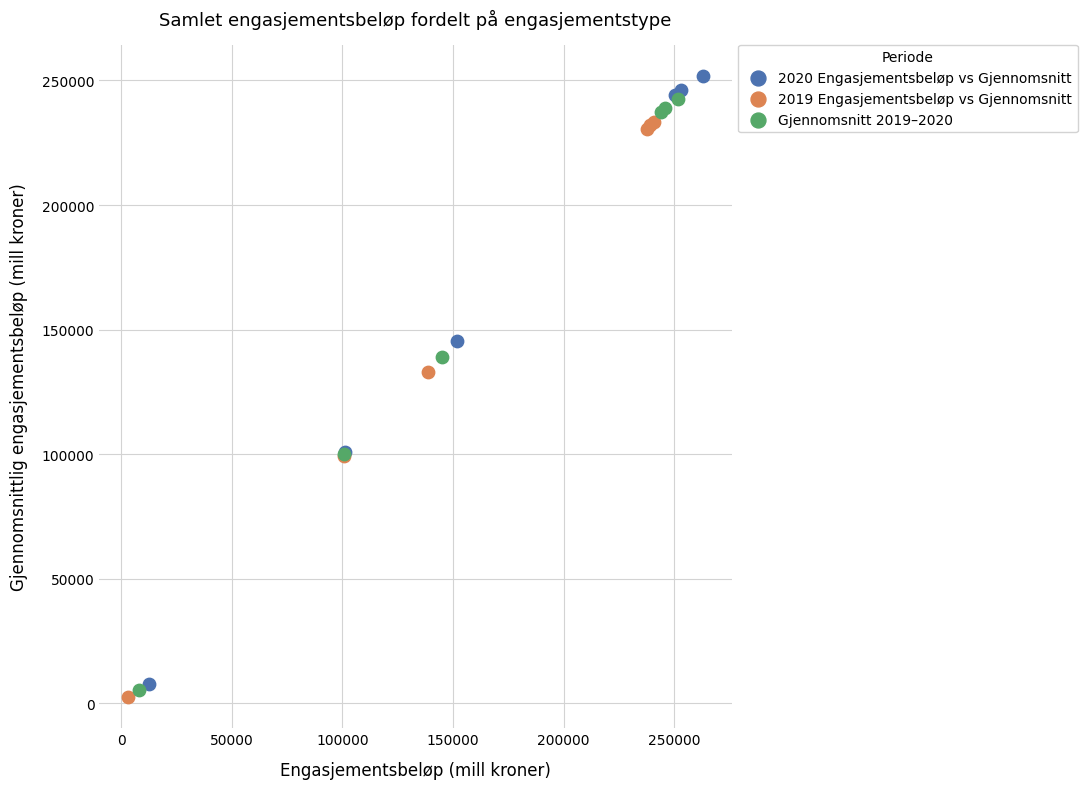

Which series has the largest Y range (max minus min)?

2020 Engasjementsbeløp vs Gjennomsnitt